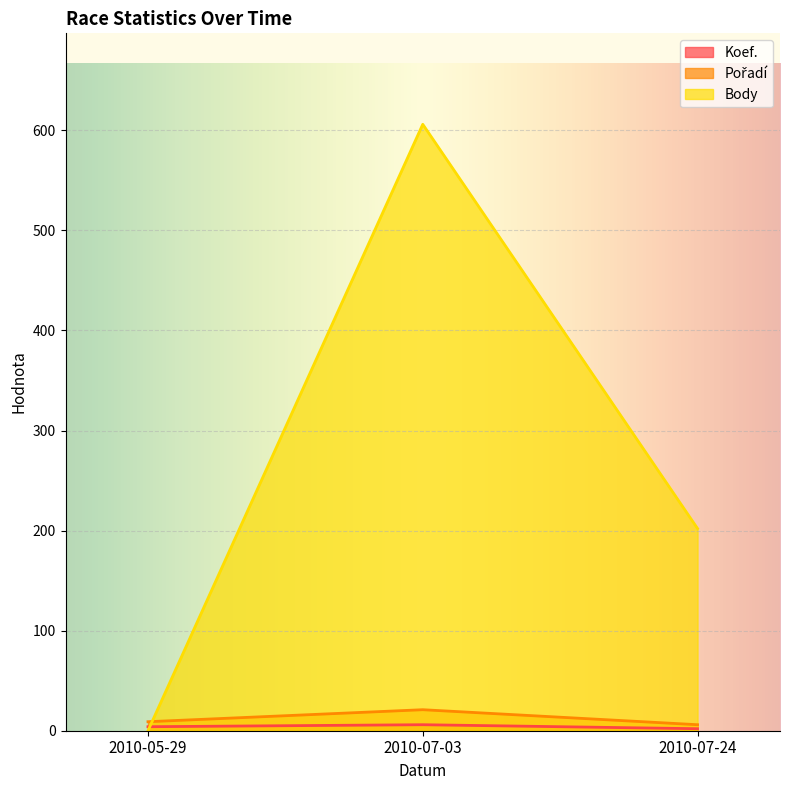

Which series has the largest range (max minus min)?

Body